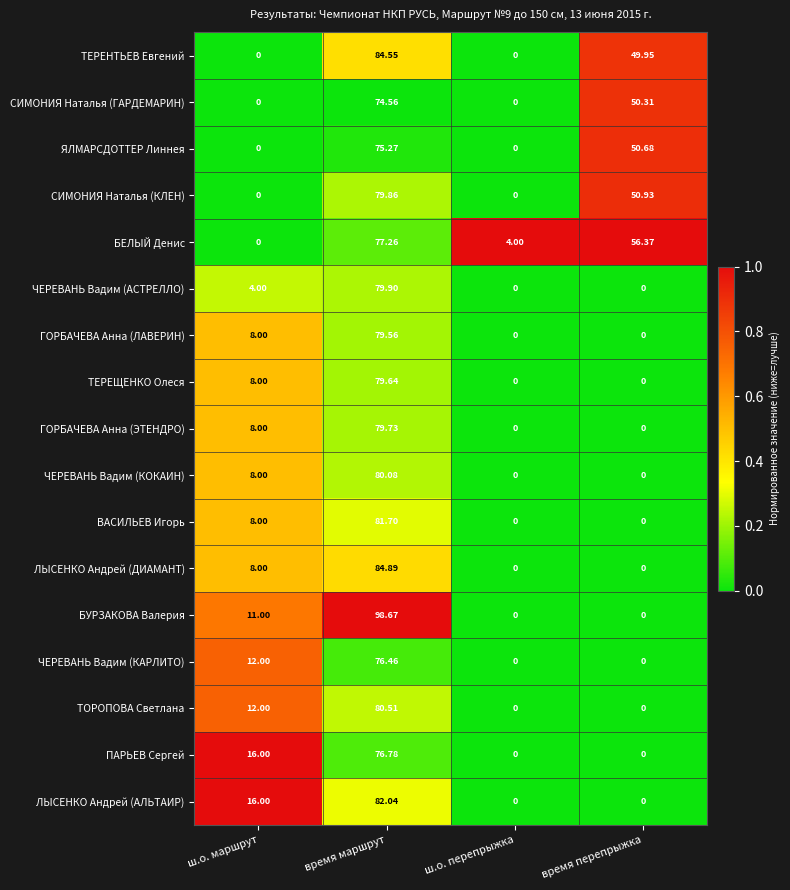

At which label is ЧЕРЕВАНЬ Вадим (КОКАИН) closest to 40?

ш.о. маршрут